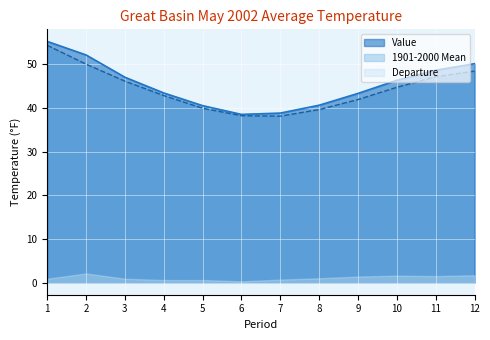

Which series has the largest range (max minus min)?

Value